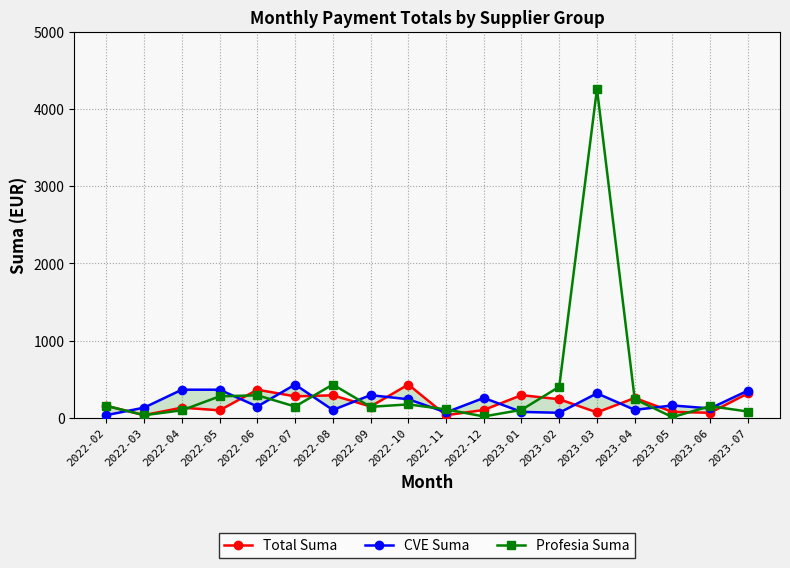

Which series has the largest total across all categories?

Profesia Suma